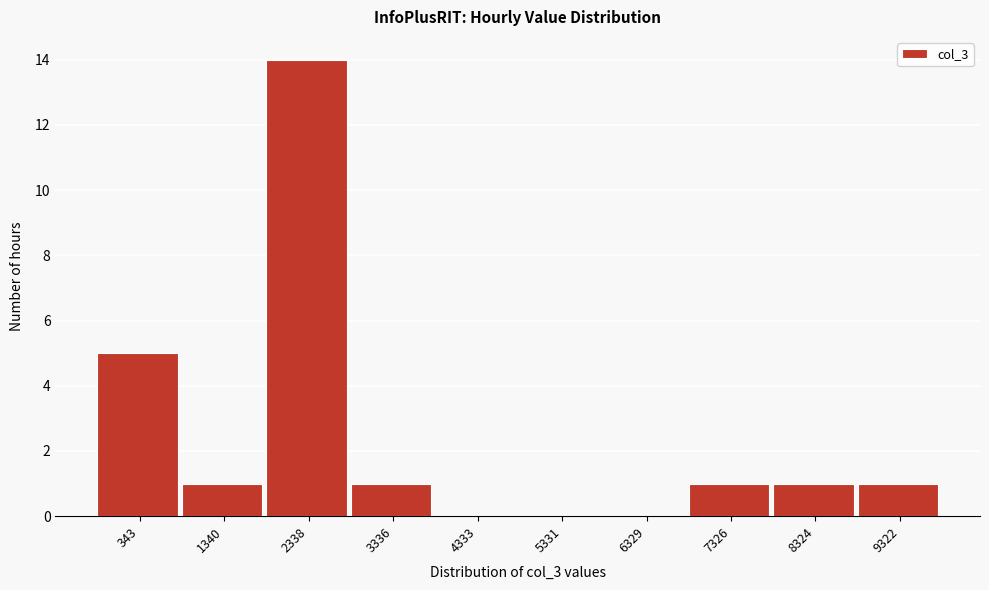

Reading left to right, transcribe all the data shown in this chart.

343=5	1340=1	2338=14	3336=1	4333=0	5331=0	6329=0	7326=1	8324=1	9322=1